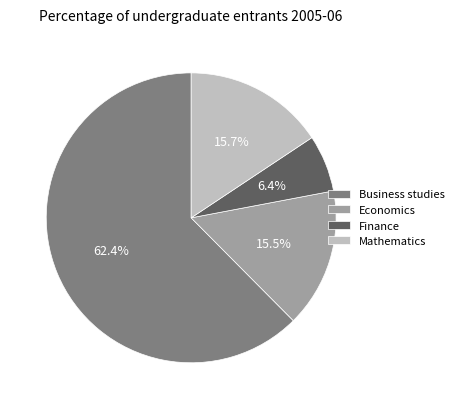

Which category has the smallest portion of the pie?

Finance